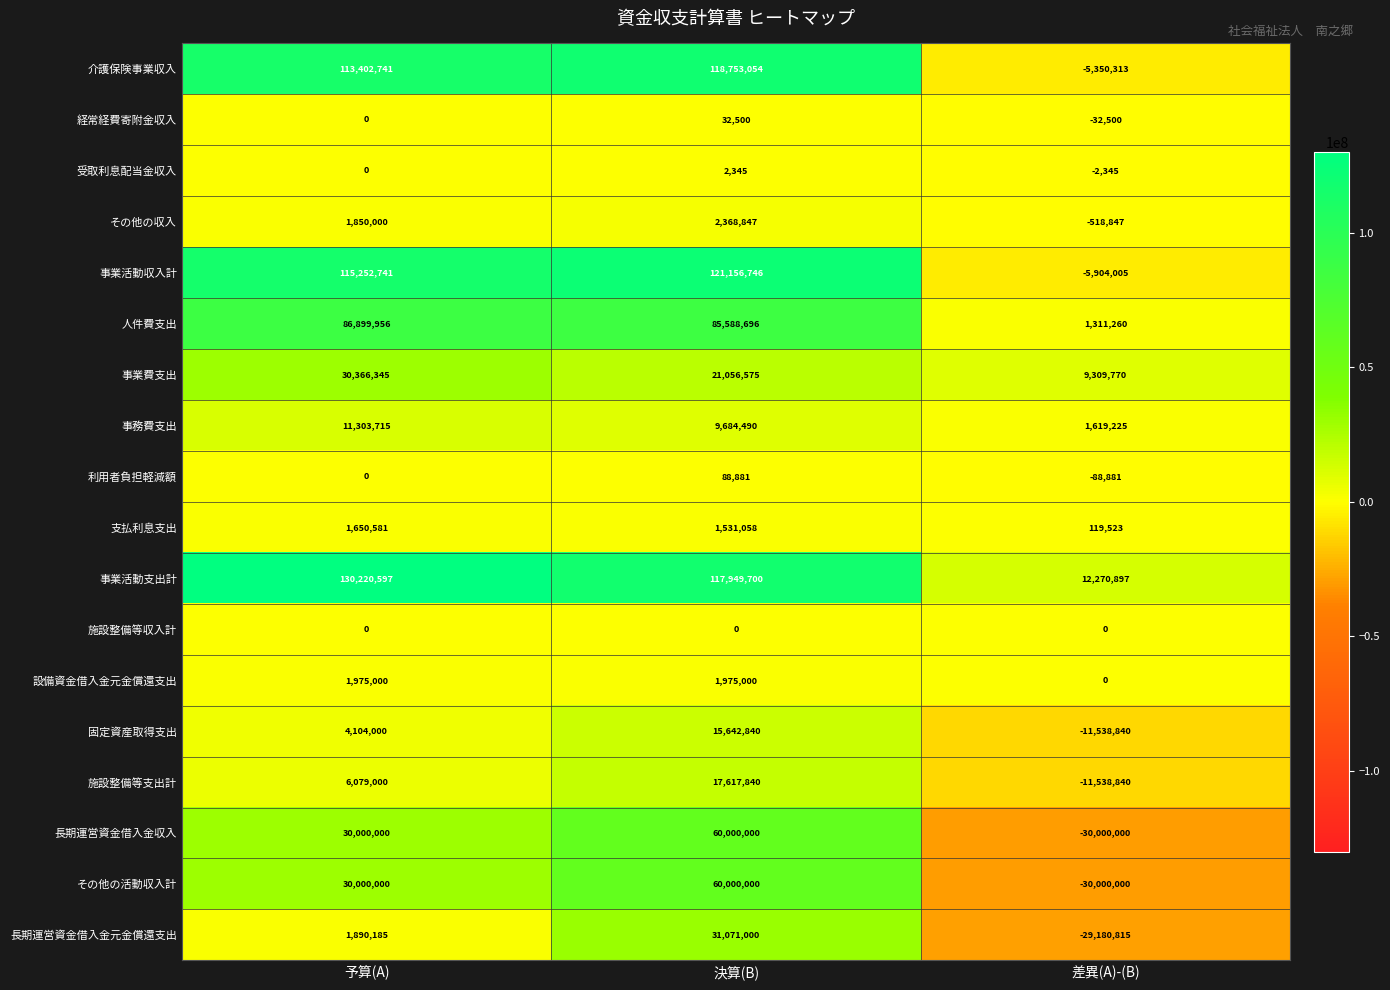

At which category is the sum across all series the highest?

決算(B)